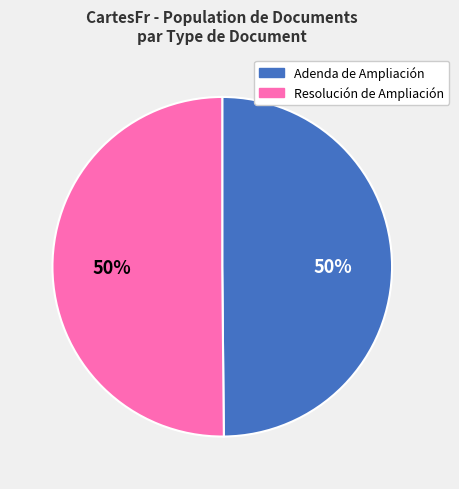

Approximately how many times larger is the value at Adenda de Ampliación compared to Resolución de Ampliación?

1.0